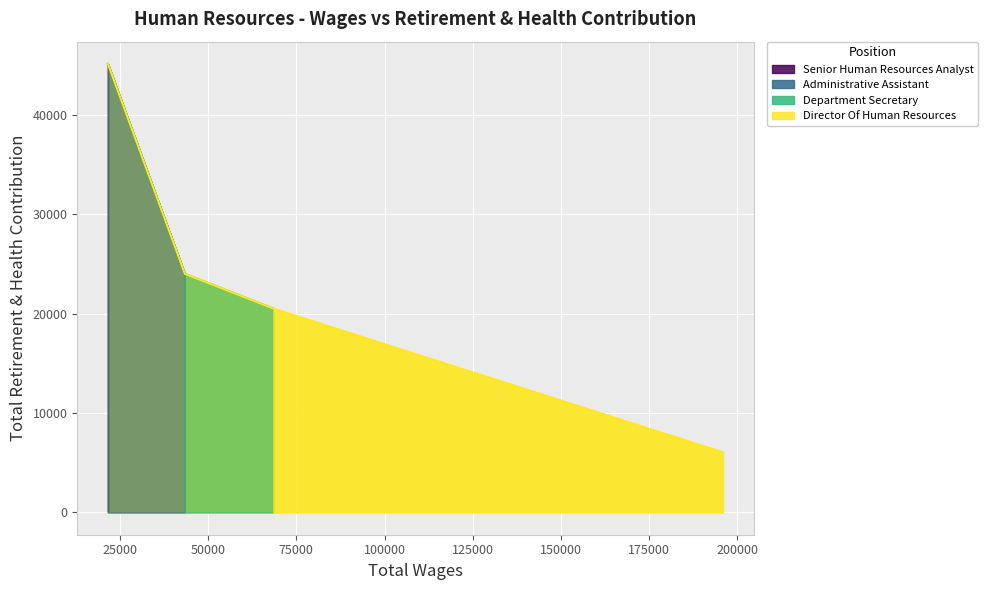

Read the value at Department Secretary.

20520